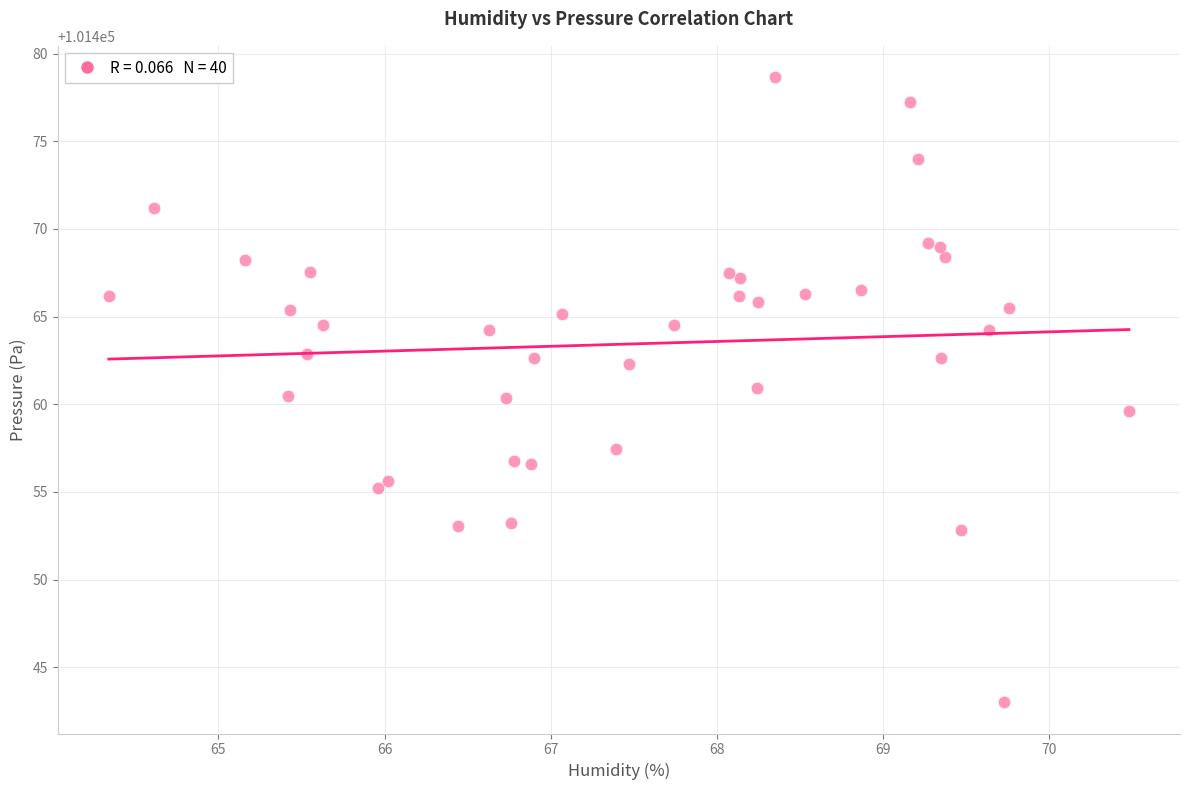

What is the range of X values (max minus min)?

6.1